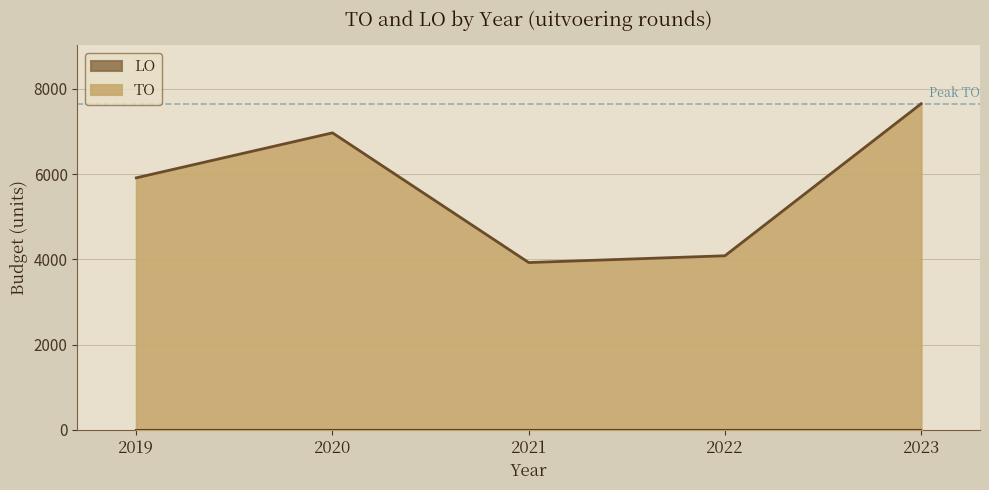

Reading right to left, extract all data points from this chart.

2023=7653	2022=4084	2021=3925	2020=6970	2019=5914